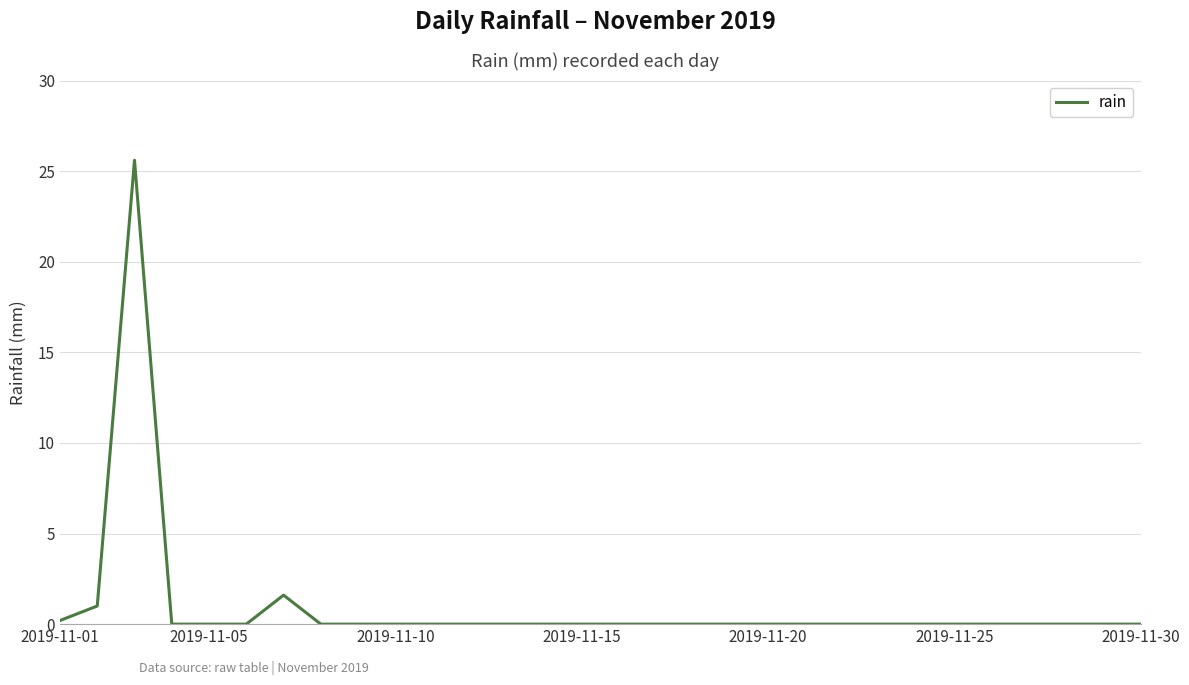

What is the maximum value shown in the chart?

25.6